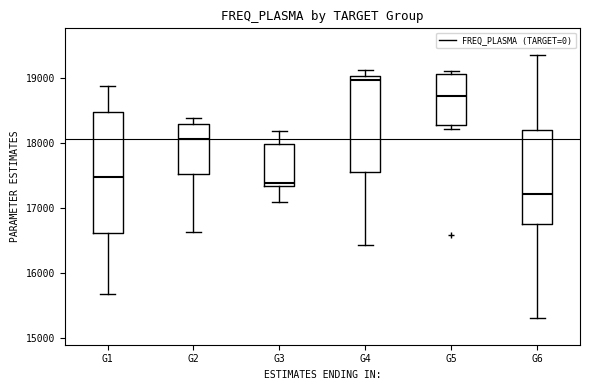

Where is the lower edge of the box for G3 on the y-axis? The values are not printed on the chart, so give them approximately, as read against the axis.

17300